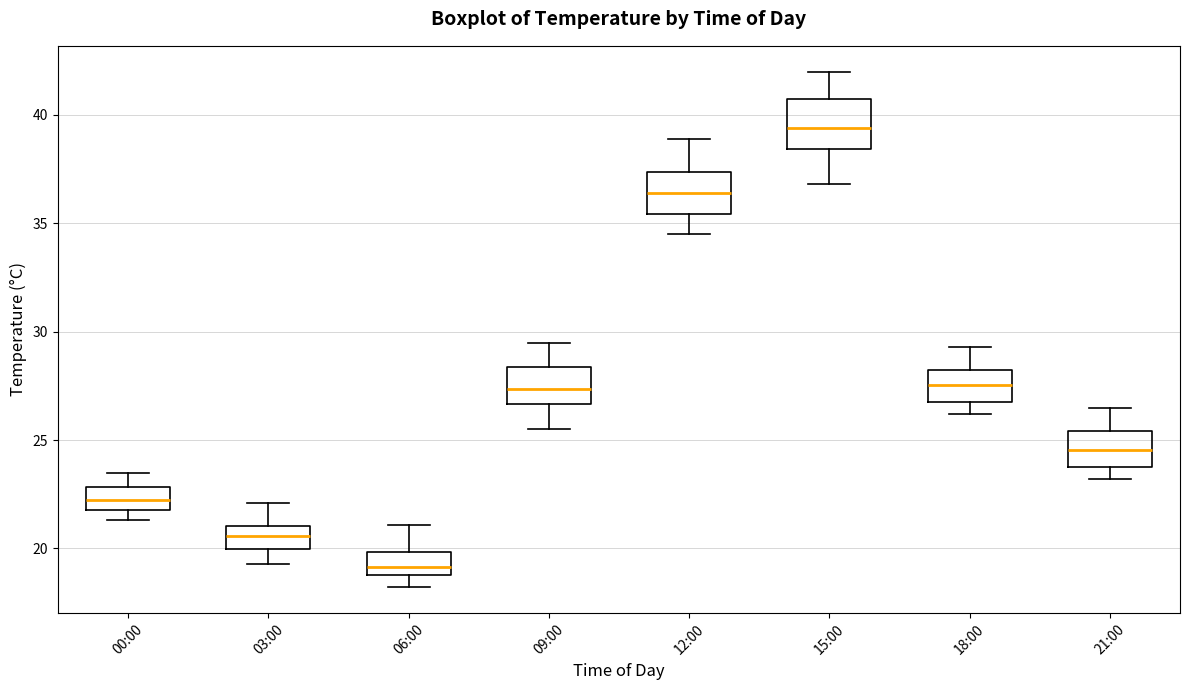

Which box's median line is the lowest?

06:00